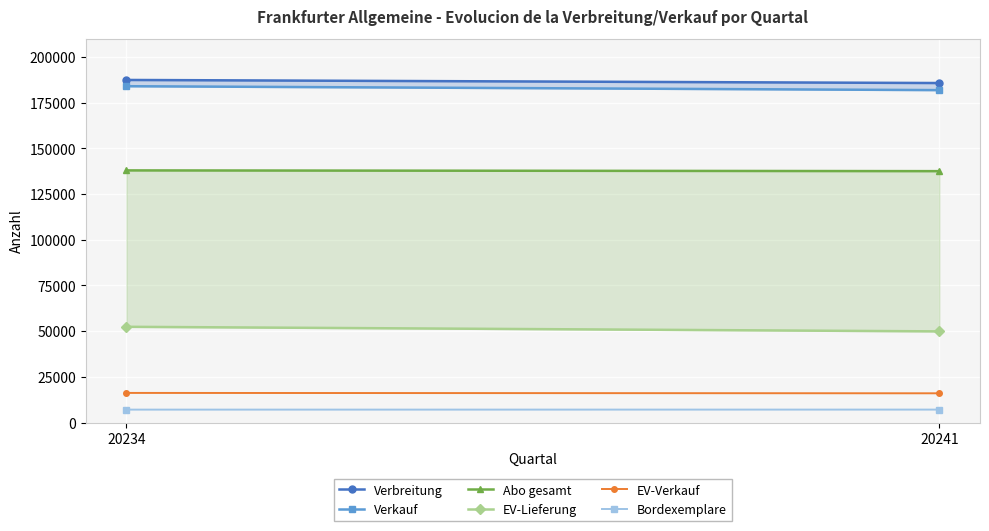

How many Verkauf values are between 181786 and 183921?

2